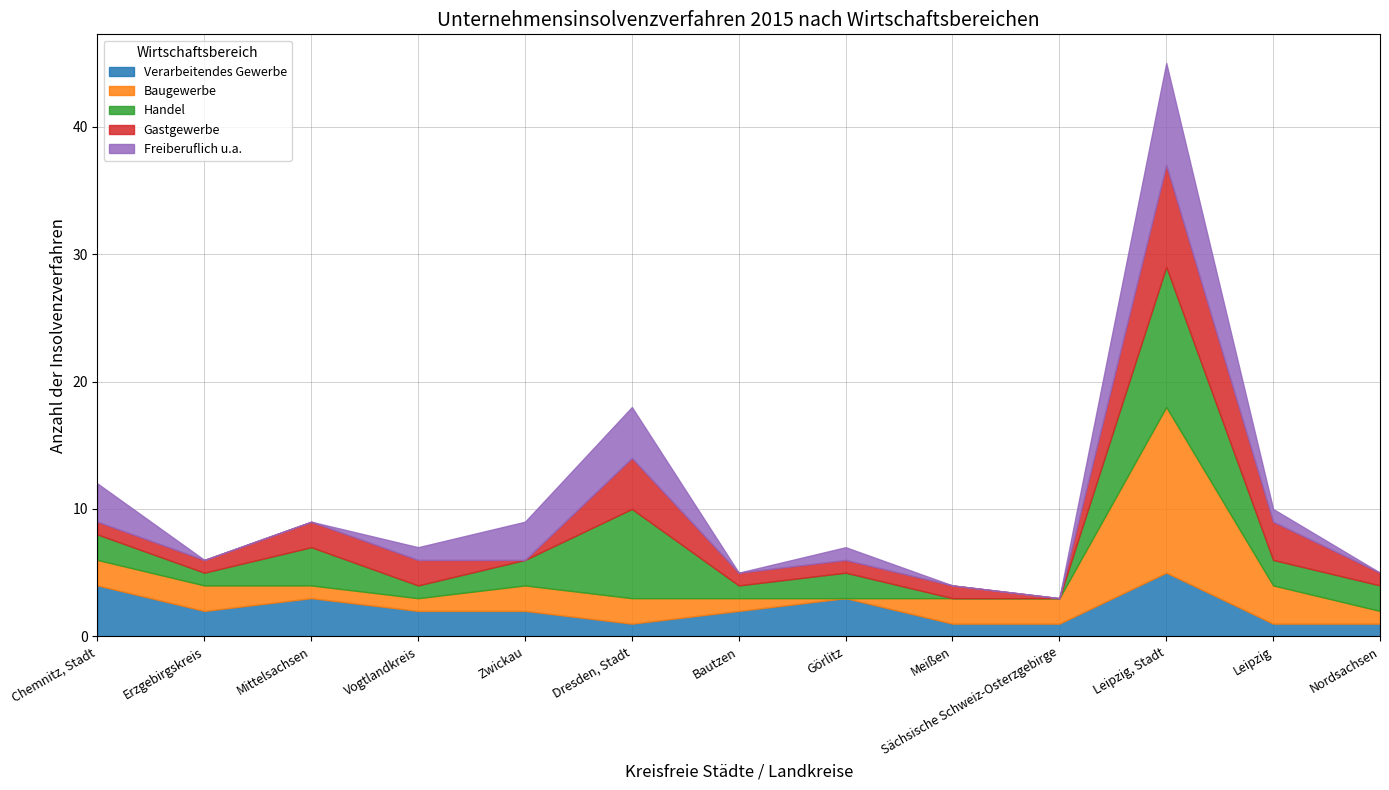

What is the difference between the second highest and minimum values in the Freiberuflich u.a. series?

4